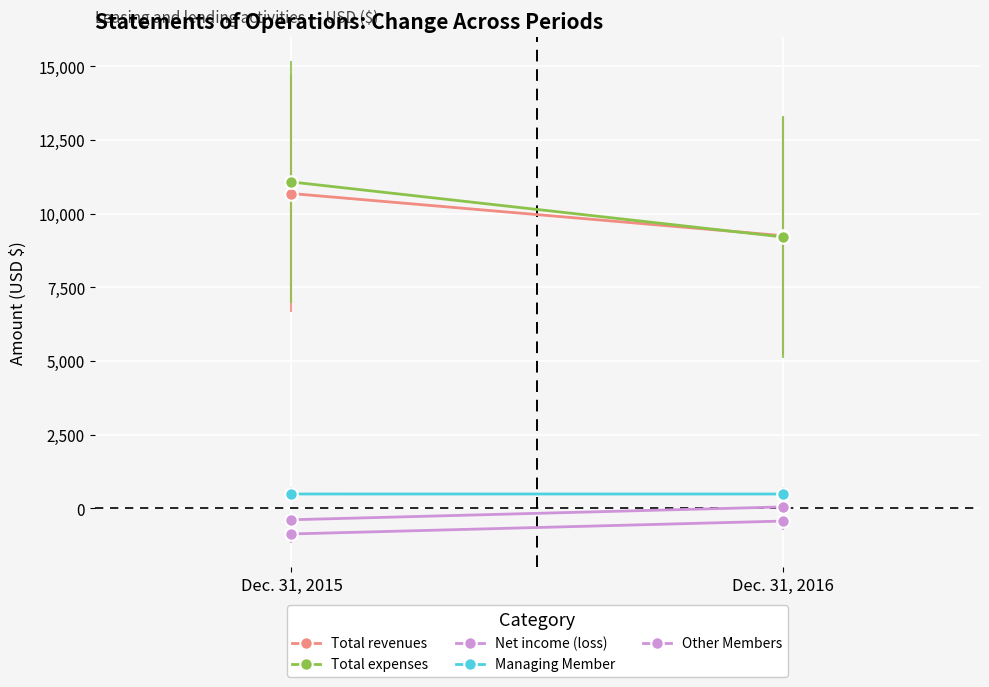

Reading left to right, transcribe all the data shown in this chart.

Total revenues: Dec. 31, 2015=10683	Dec. 31, 2016=9250
Total expenses: Dec. 31, 2015=11076	Dec. 31, 2016=9206
Net income (loss): Dec. 31, 2015=-393	Dec. 31, 2016=44
Managing Member: Dec. 31, 2015=482	Dec. 31, 2016=481
Other Members: Dec. 31, 2015=-875	Dec. 31, 2016=-437